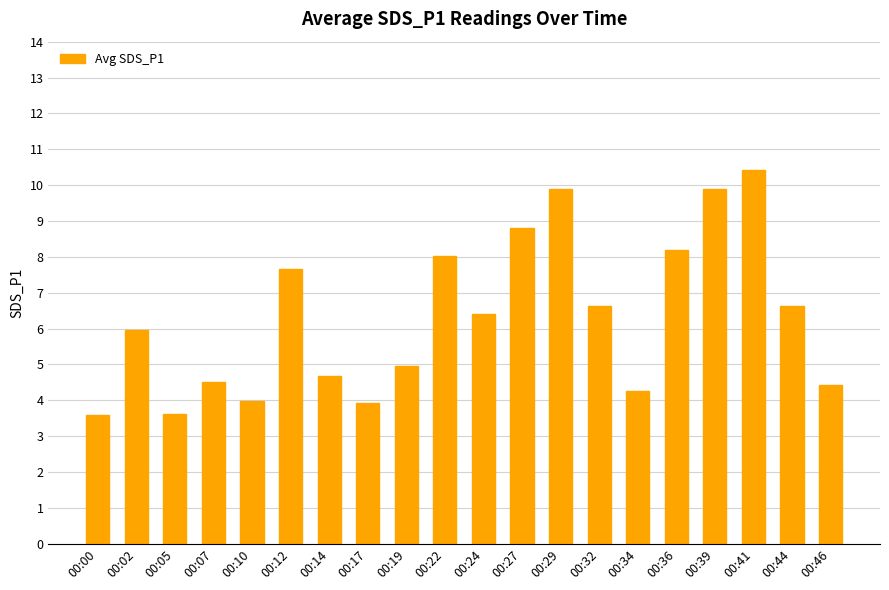

What is the average value?

6.3